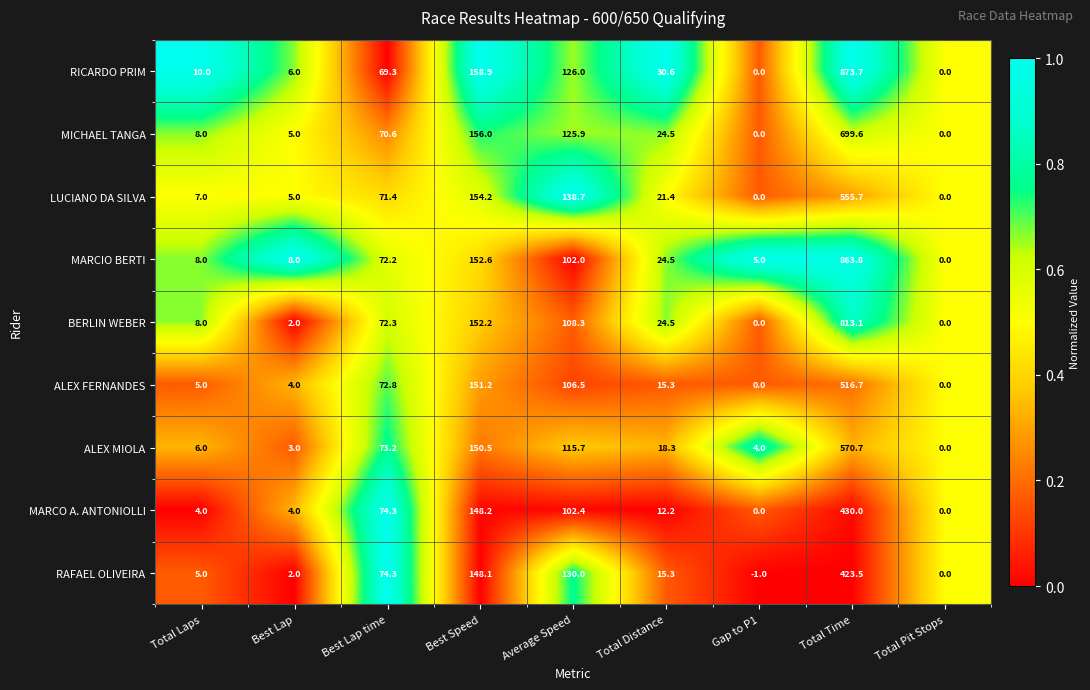

What is the sum of the ALEX FERNANDES values at Best Speed and Best Lap?

155.2